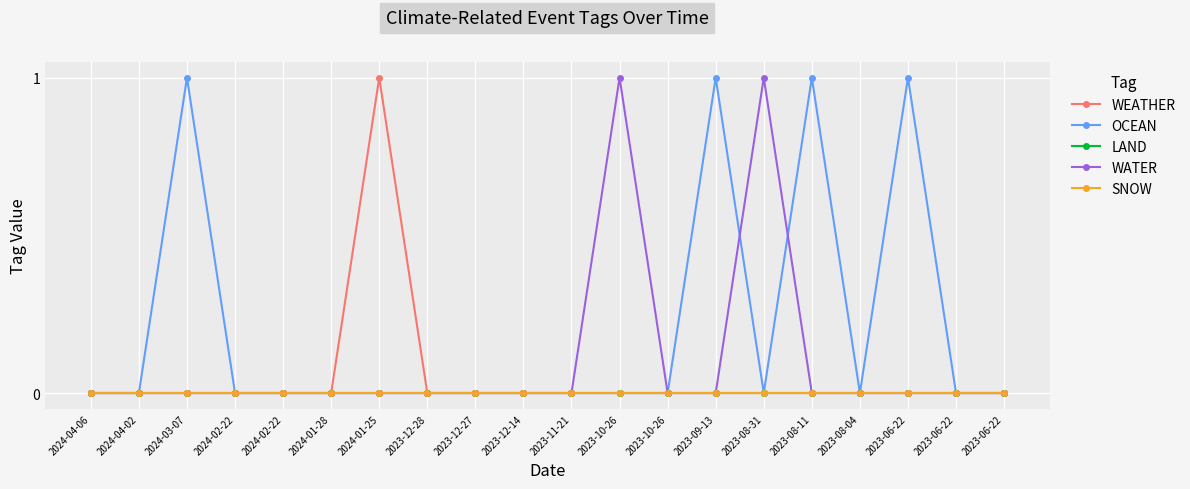

What is the label of the 19th point from the right?

2024-04-02